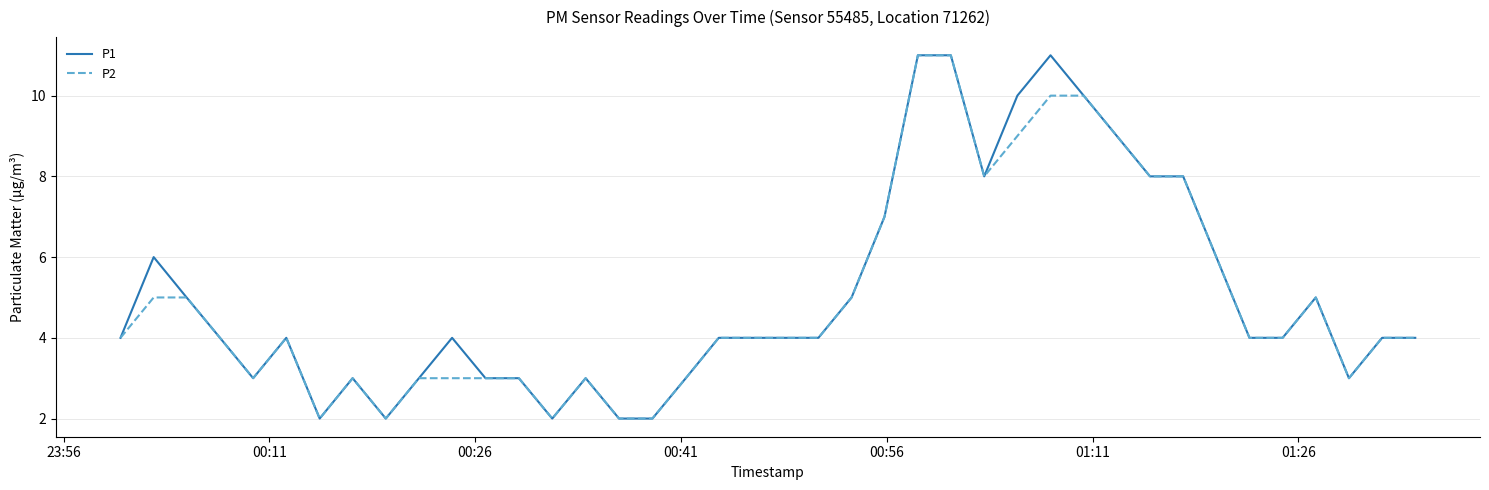

What is the greatest value displayed?

11